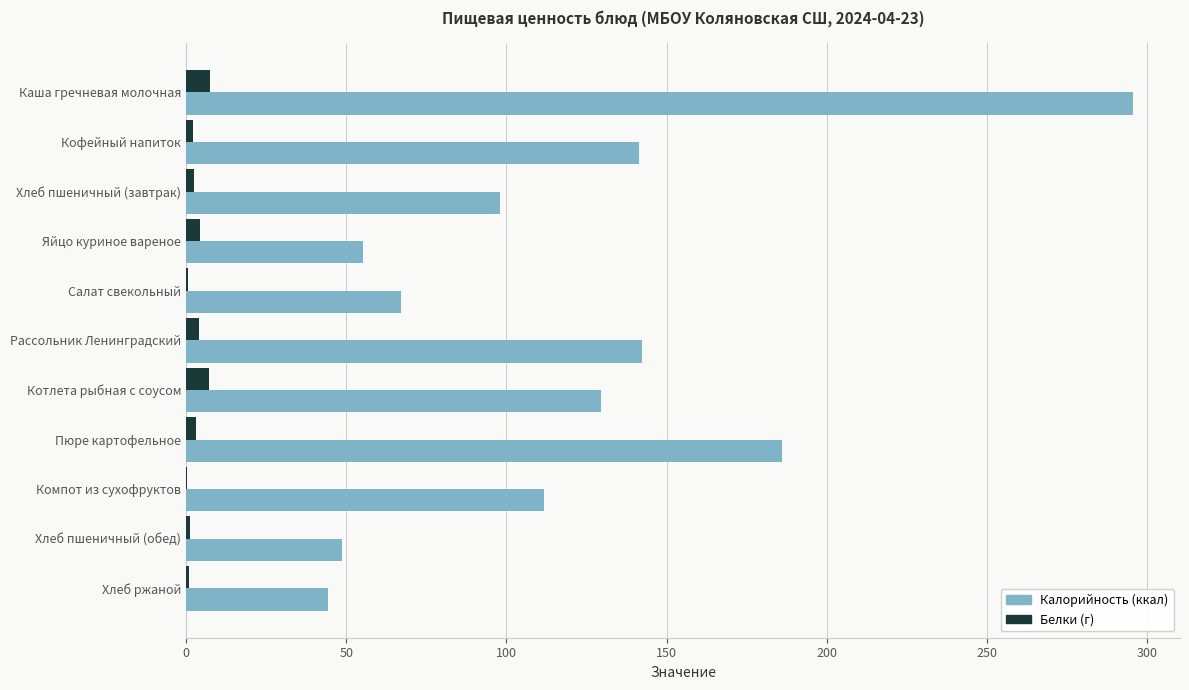

What is the sum of all Калорийность (ккал) values?

1319.5